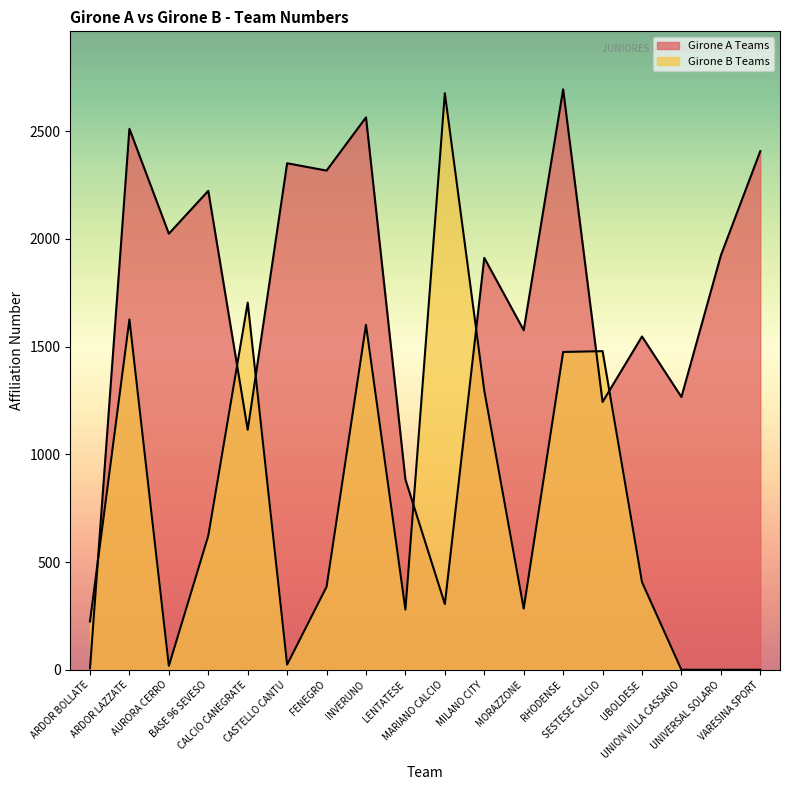

Which category has the highest value in the Girone A Teams series?

RHODENSE